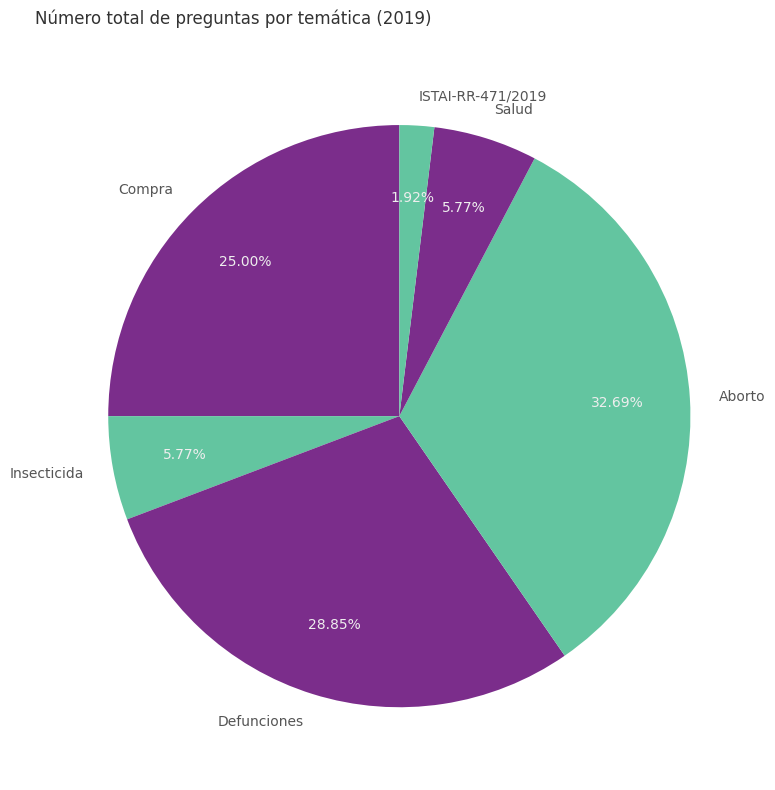

Does any single category account for the majority?

No